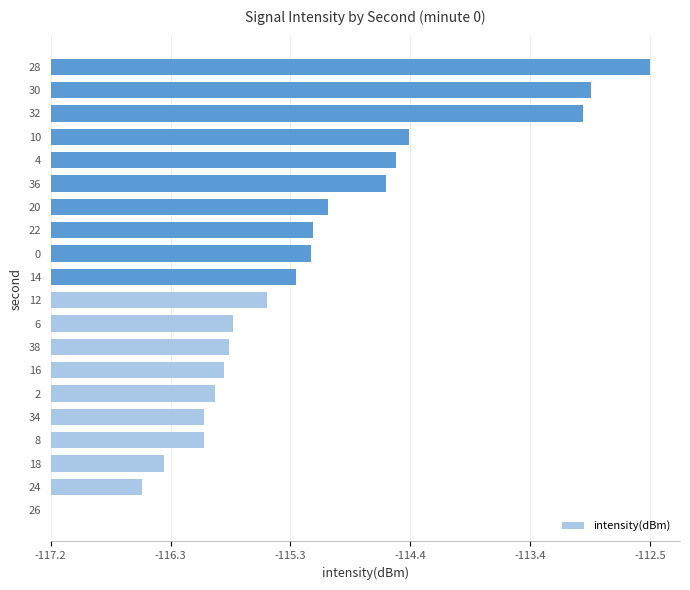

Are the bars horizontal?

Yes